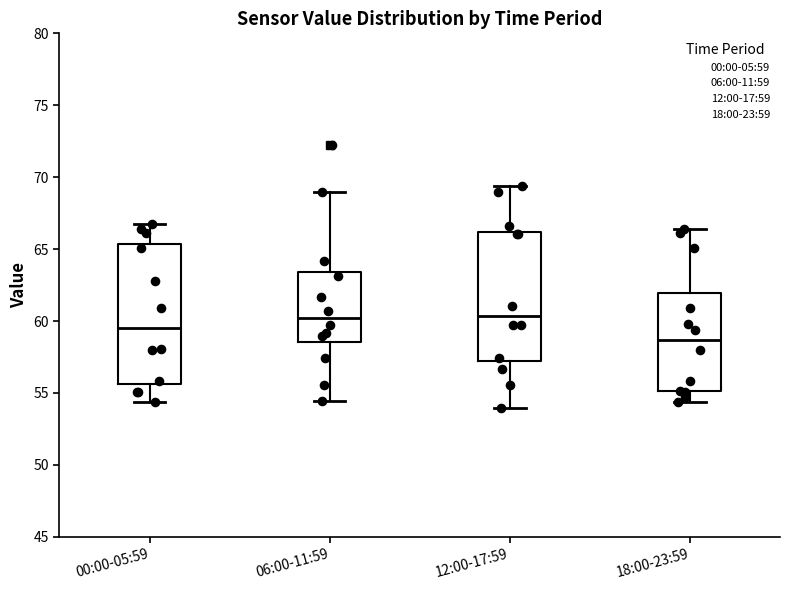

Which box is the tallest, from its lower edge to its upper edge?

00:00-05:59